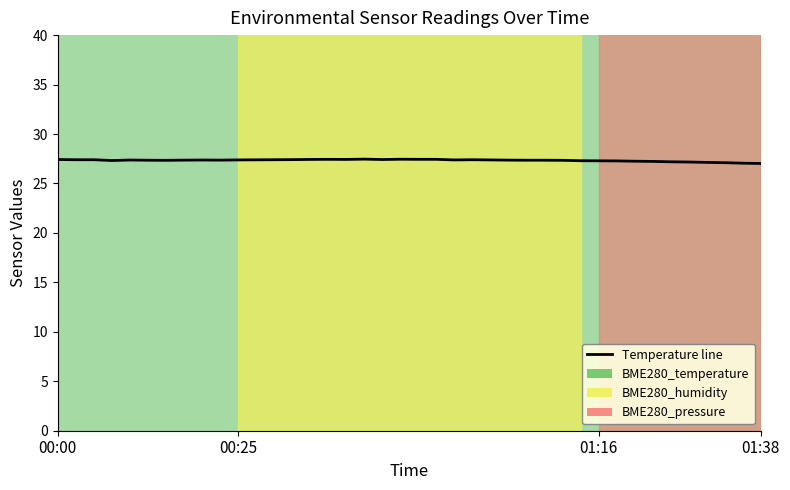

What is the sum of the values at 4 and 22?

54.8